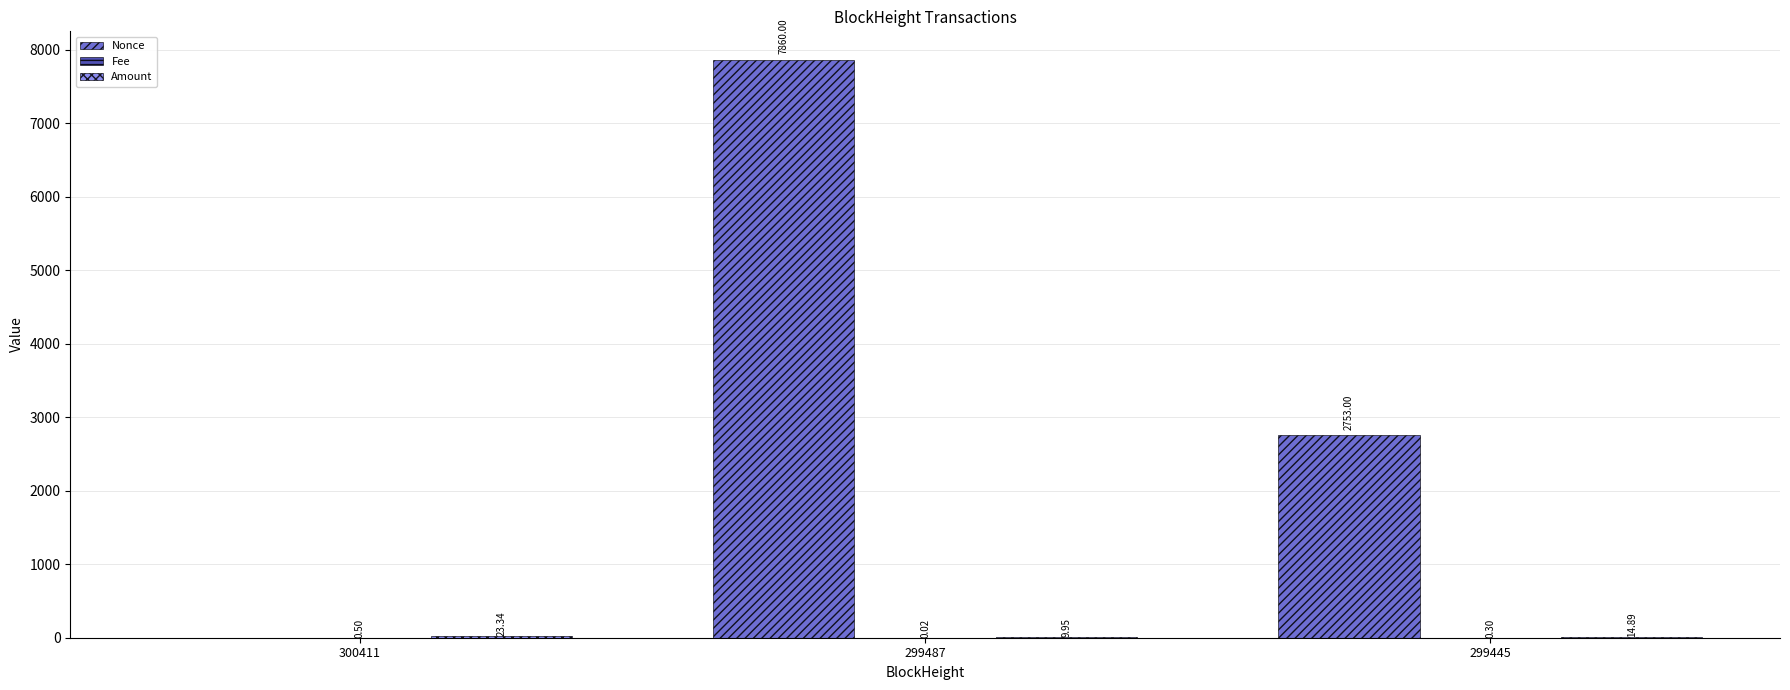

What is the total value across all series at 300411?

23.8